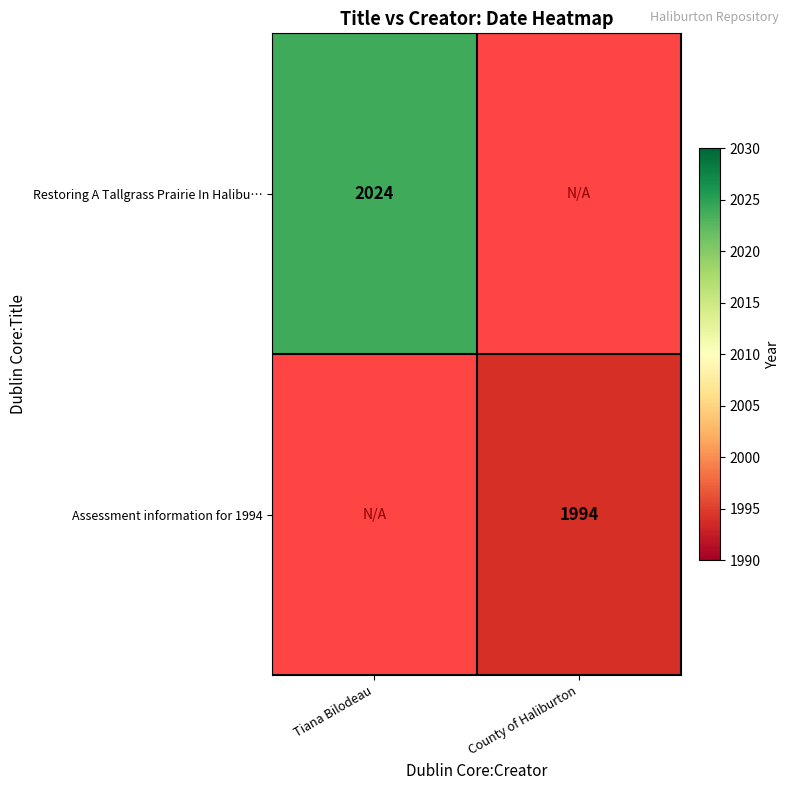

At which category does the chart reach its minimum across all series?

County of Haliburton